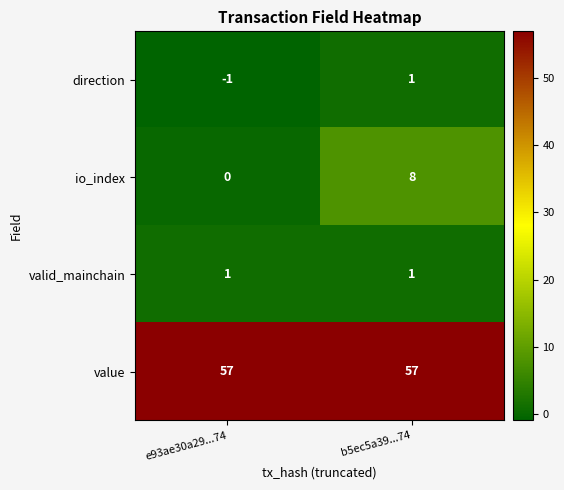

Which series has the largest total across all categories?

value